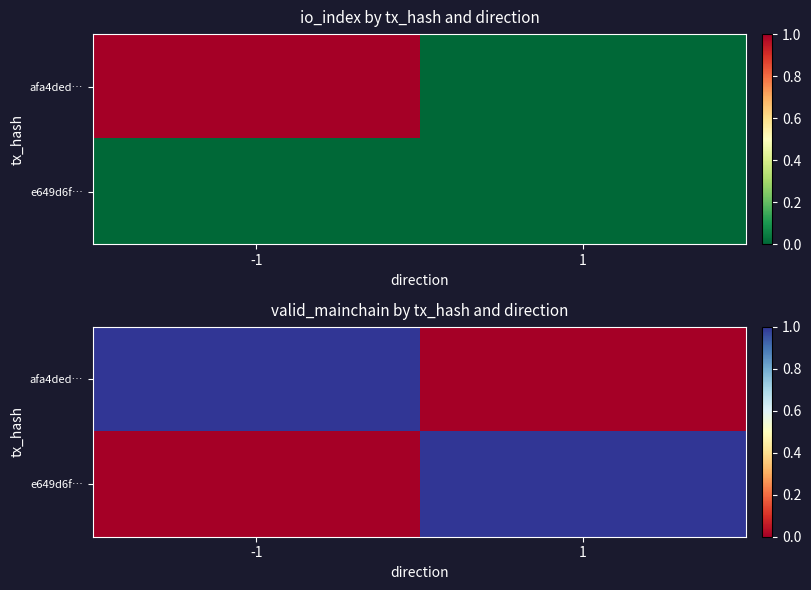

Which has a higher value, 1 or -1?

-1